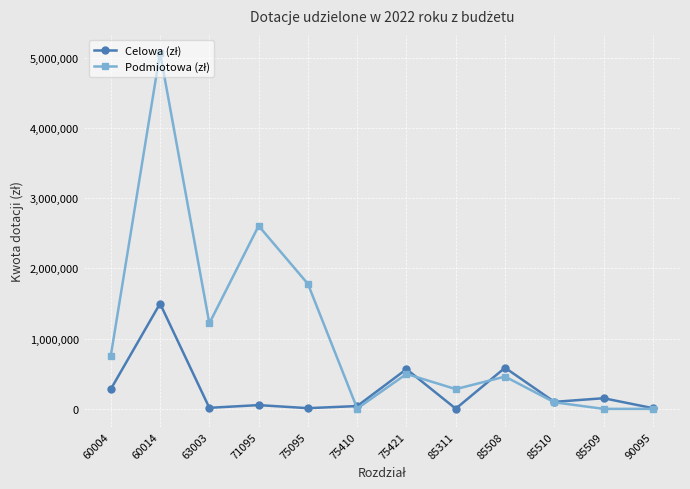

How many lines are shown in the chart?

2